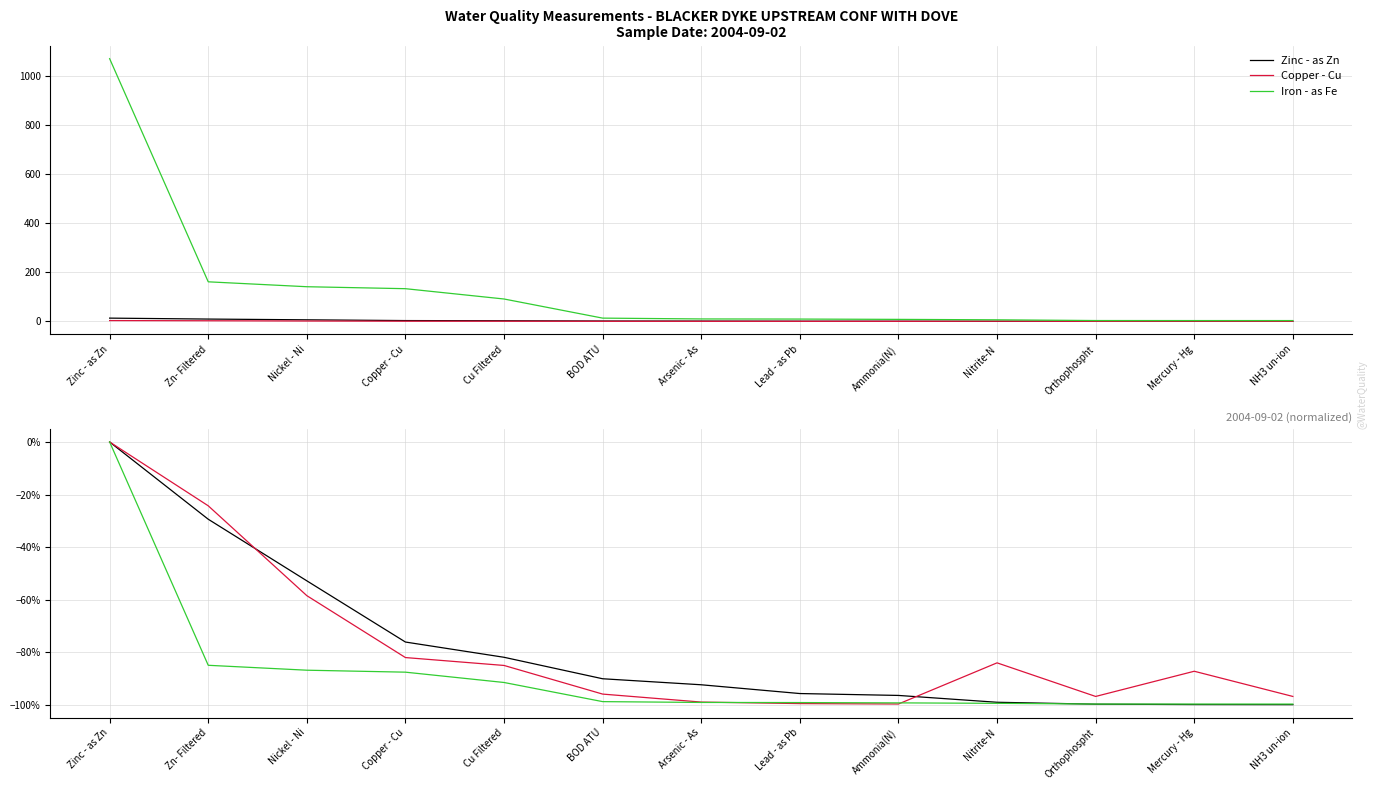

How many Iron - as Fe values are between 0 and 1?

1